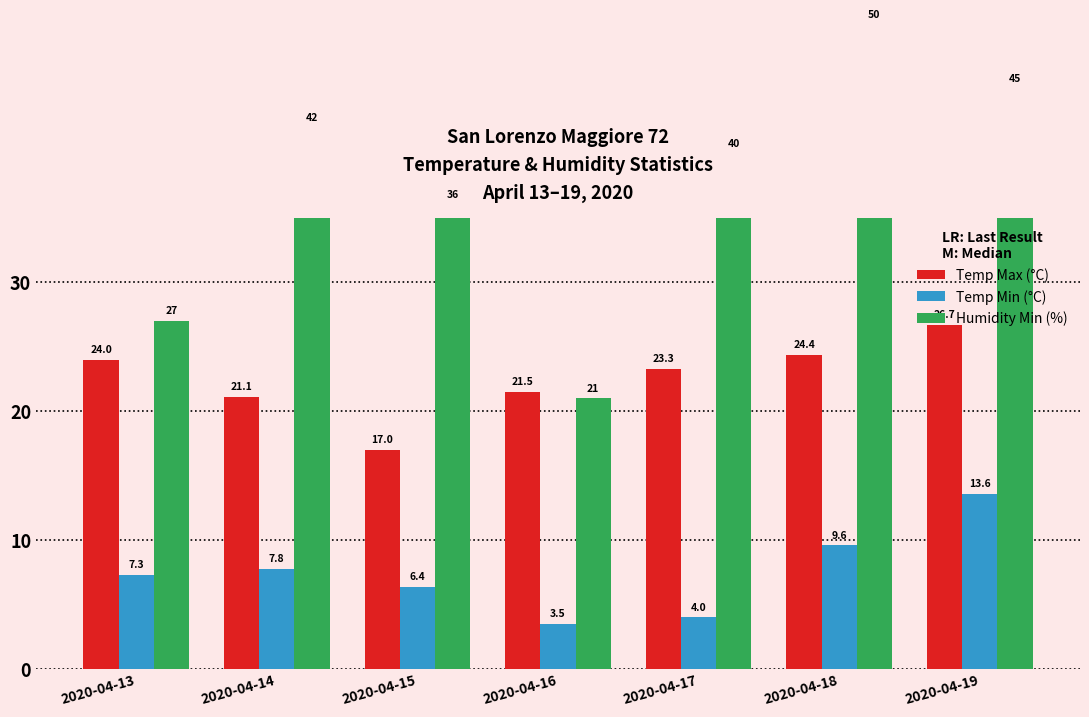

At 2020-04-17, list the series in order from largest to smallest.

Humidity Min (%), Temp Max (°C), Temp Min (°C)